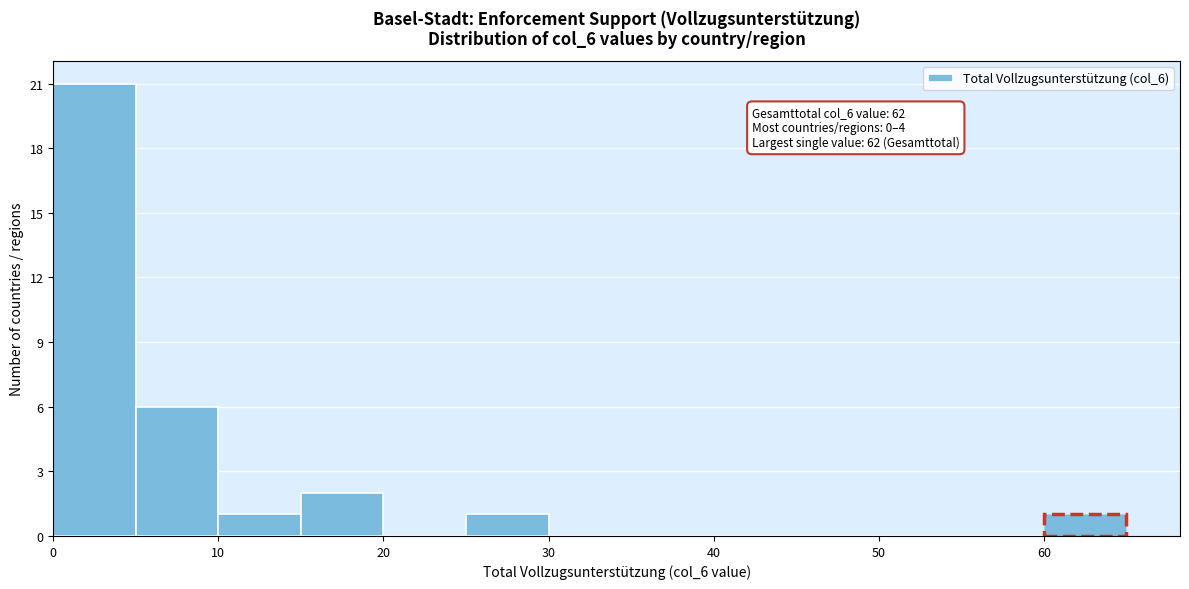

Over which range of the x-axis is the bar tallest?

0 to 5